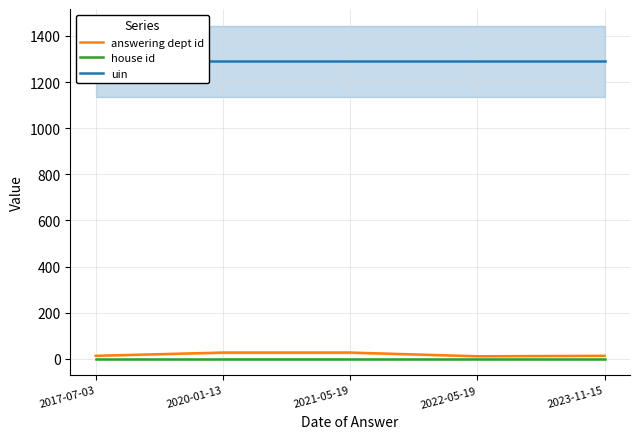

What is the label of the 1st point from the left?

2017-07-03